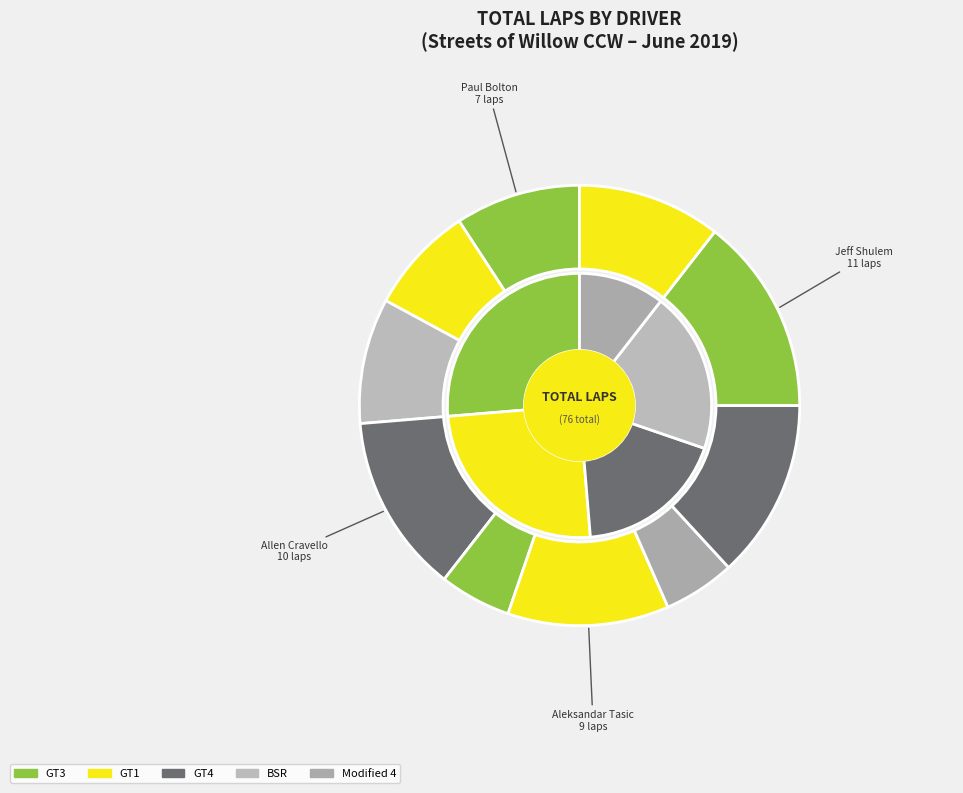

To the nearest percent, what is the average slice percentage?

10%